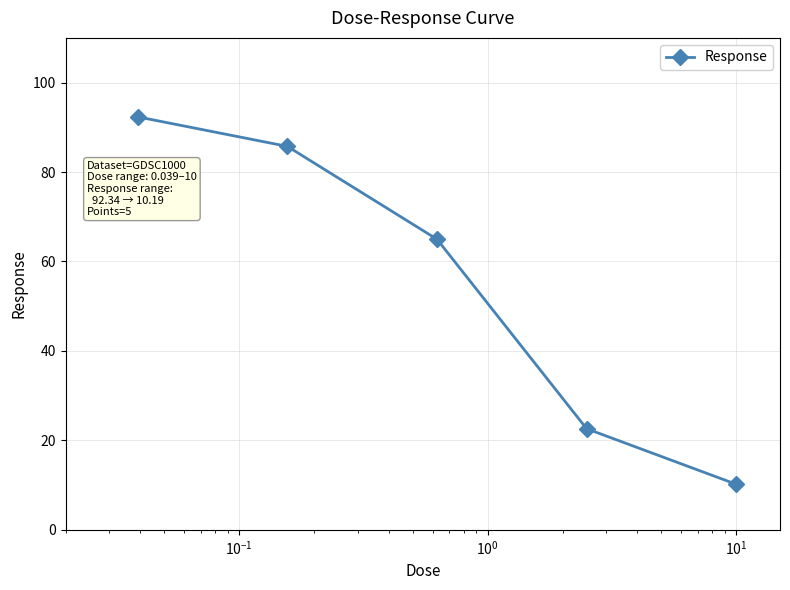

Reading left to right, list all the values displayed in this chart.

92.3	85.7	65.0	22.6	10.2